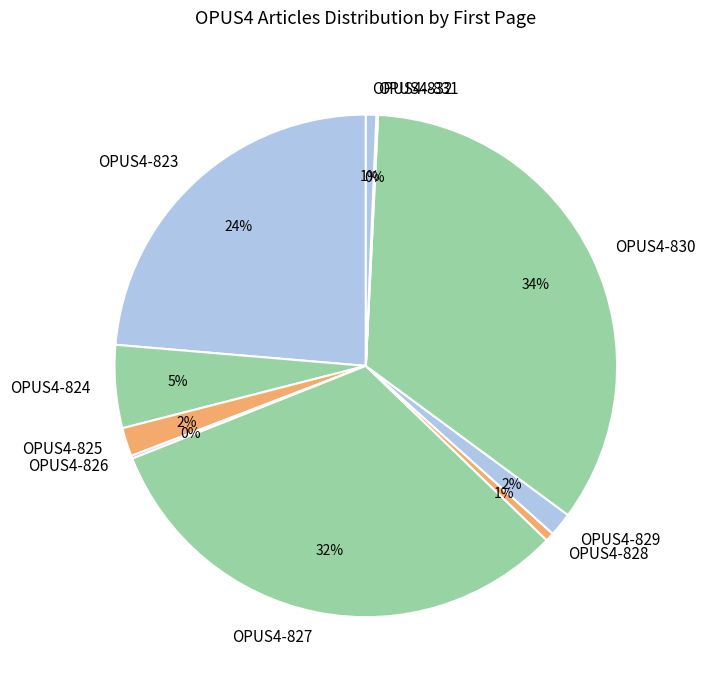

Is OPUS4-829 the majority of the pie?

No